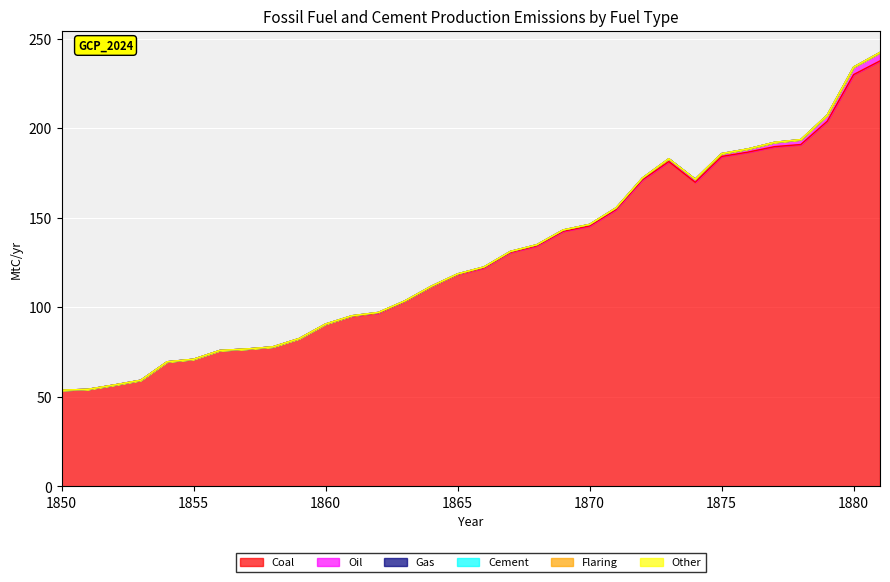

Which has a higher value, 1875 or 1850?

1875